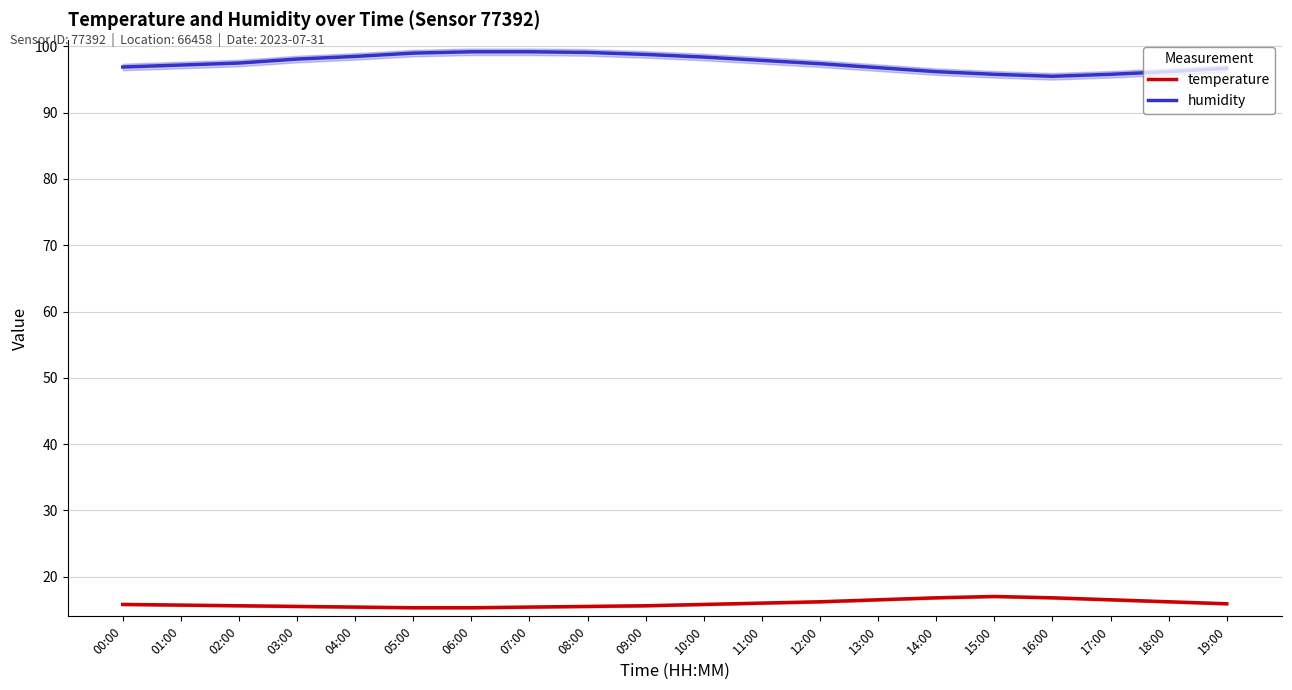

Rank the categories by temperature value from highest to lowest.

15:00, 14:00, 16:00, 13:00, 17:00, 12:00, 18:00, 11:00, 19:00, 00:00, 10:00, 01:00, 02:00, 09:00, 03:00, 08:00, 04:00, 07:00, 05:00, 06:00